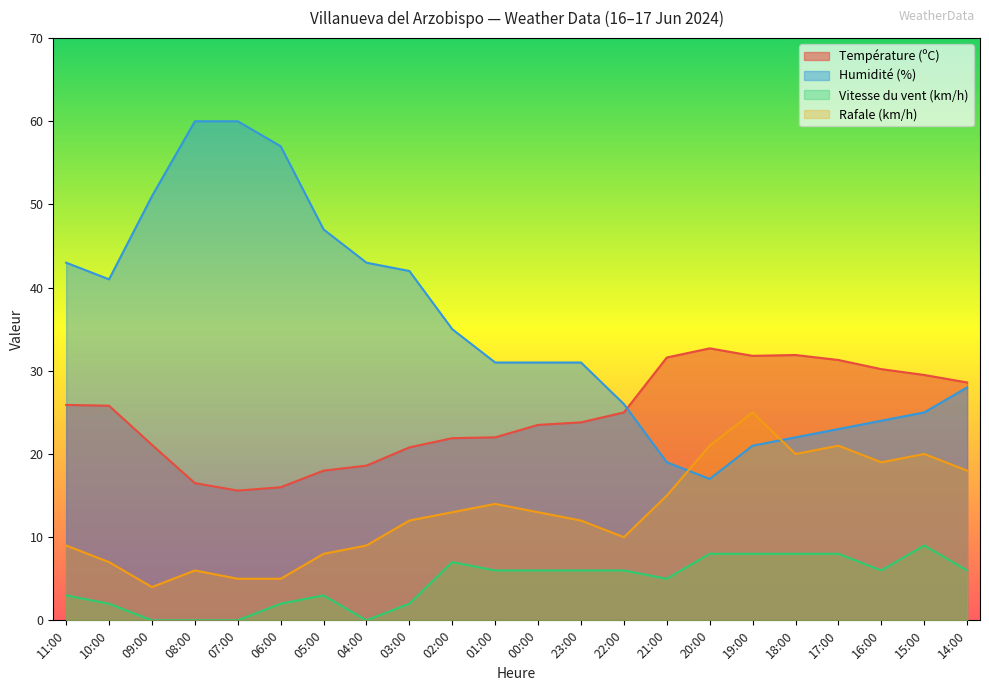

Where does the Vitesse du vent (km/h) series first go above 6?

02:00